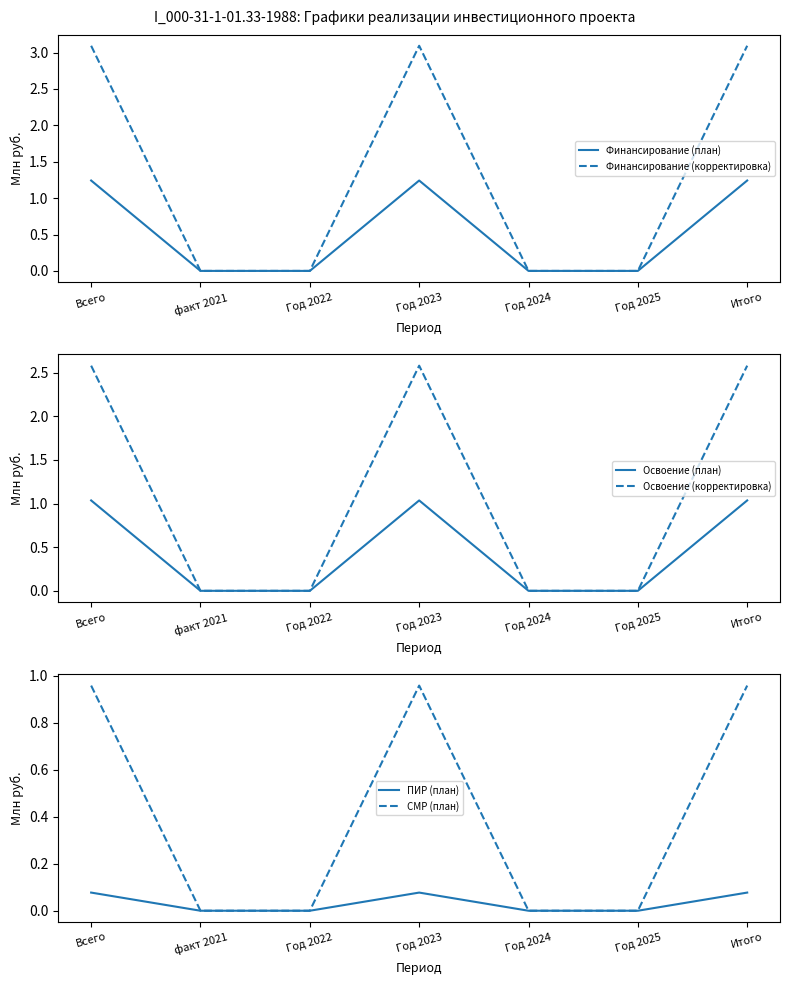

Reading left to right, list all the values displayed in this chart.

Финансирование (план): Всего=1.2	факт 2021=0.0	Год 2022=0.0	Год 2023=1.2	Год 2024=0.0	Год 2025=0.0	Итого=1.2
Финансирование (корректировка): Всего=3.1	факт 2021=0.0	Год 2022=0.0	Год 2023=3.1	Год 2024=0.0	Год 2025=0.0	Итого=3.1
Освоение (план): Всего=1.0	факт 2021=0.0	Год 2022=0.0	Год 2023=1.0	Год 2024=0.0	Год 2025=0.0	Итого=1.0
Освоение (корректировка): Всего=2.6	факт 2021=0.0	Год 2022=0.0	Год 2023=2.6	Год 2024=0.0	Год 2025=0.0	Итого=2.6
ПИР (план): Всего=0.1	факт 2021=0.0	Год 2022=0.0	Год 2023=0.1	Год 2024=0.0	Год 2025=0.0	Итого=0.1
СМР (план): Всего=1.0	факт 2021=0.0	Год 2022=0.0	Год 2023=1.0	Год 2024=0.0	Год 2025=0.0	Итого=1.0